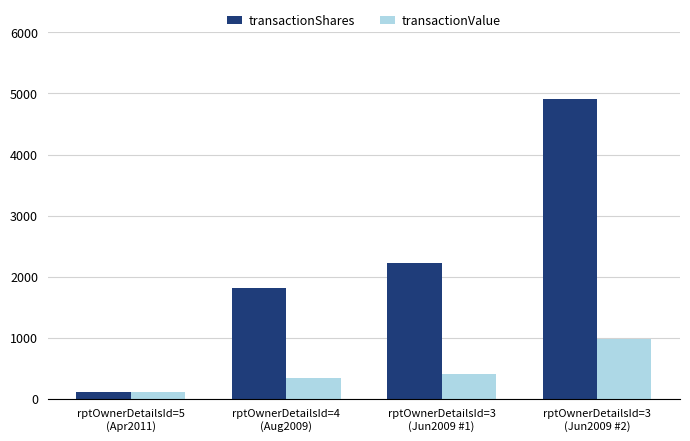

What is the maximum value shown in the chart?

4914